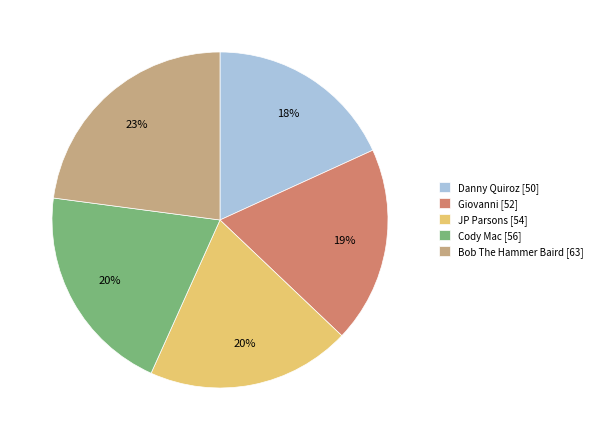

The JP Parsons [54] slice represents 20% of the pie. True or false?

True